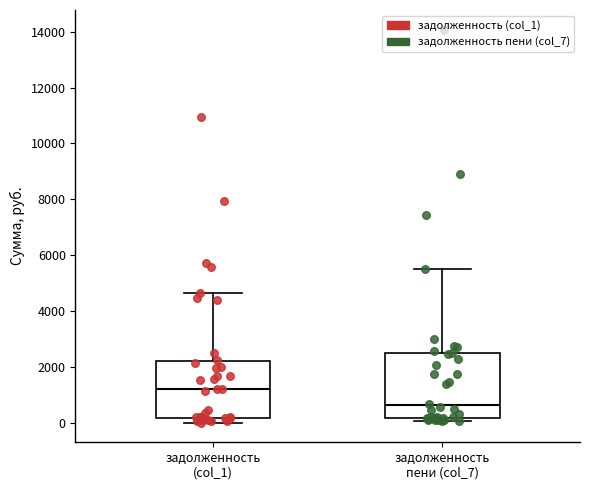

Reading left to right, transcribe this box plot: for each box, give where its median line is, the range the box spans, and where its two whiskers end, as read against the y-axis. The values are not printed on the chart, so give them approximately, as read against the axis.

задолженность (col_1): median 1200, box 200 to 2200, whiskers 0 to 4600
задолженность пени (col_7): median 600, box 200 to 2400, whiskers 0 to 5600